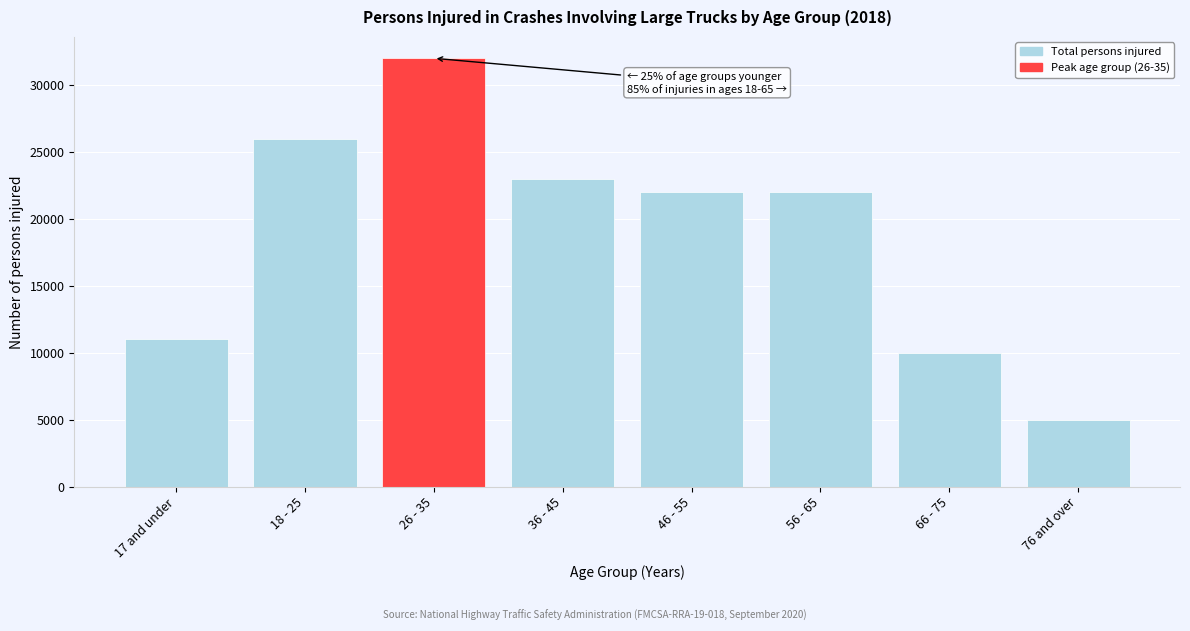

Reading left to right, list all the values displayed in this chart.

17 and under=11000	18 - 25=26000	26 - 35=32000	36 - 45=23000	46 - 55=22000	56 - 65=22000	66 - 75=10000	76 and over=5000